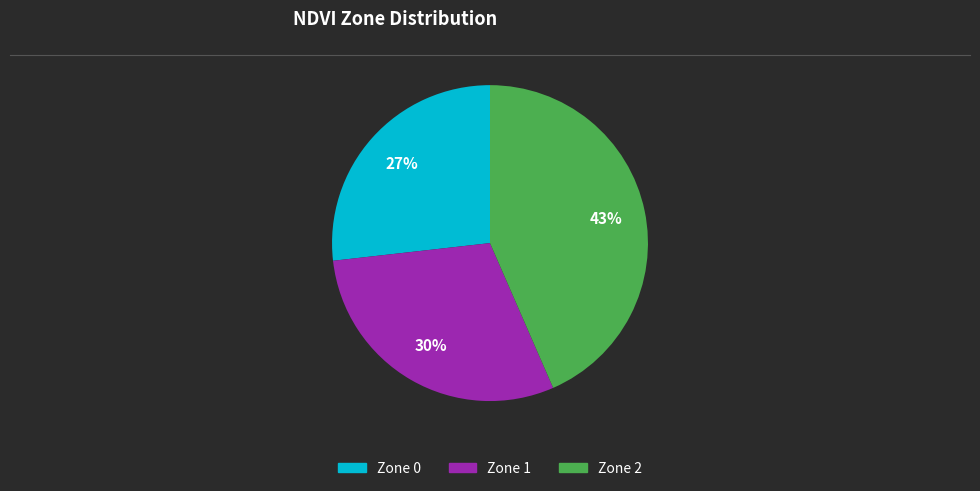

Which category has the biggest portion of the pie?

Zone 2